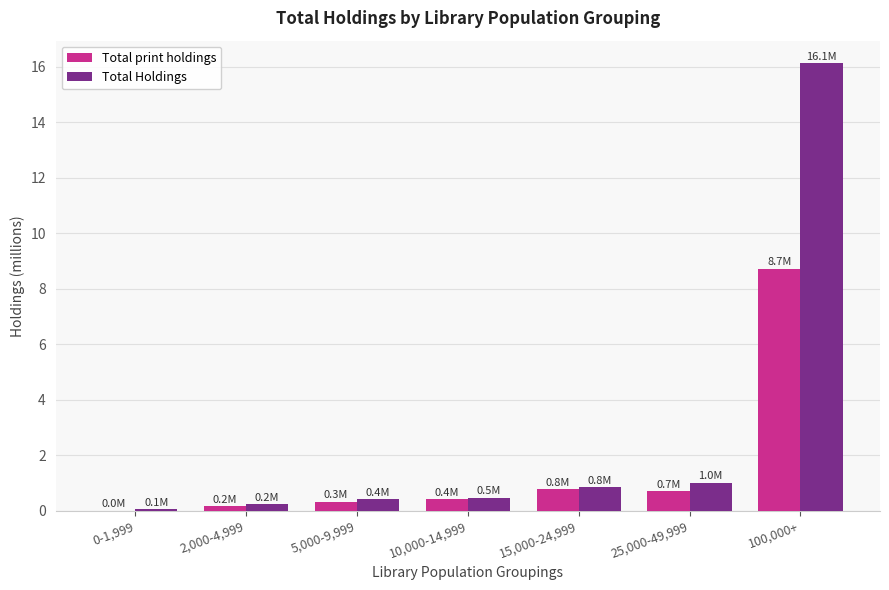

What is the average value of the Total Holdings series?

2.7